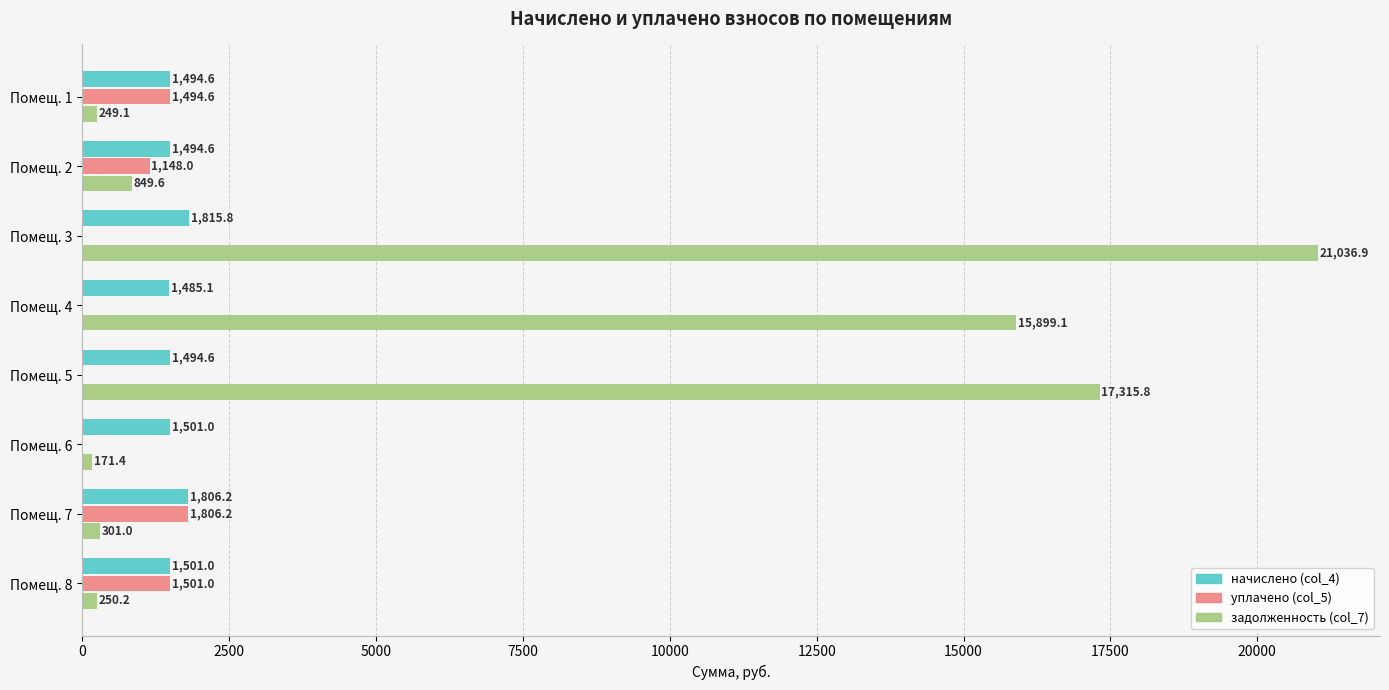

What are all the series names shown in the legend?

начислено (col_4), уплачено (col_5), задолженность (col_7)